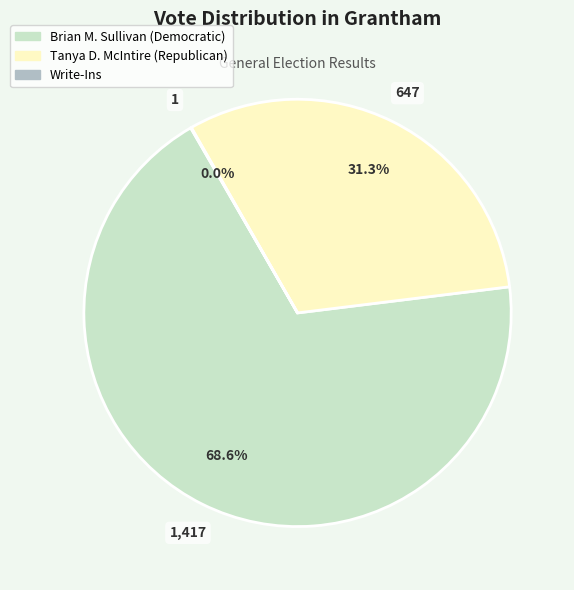

Does Brian M. Sullivan (Democratic) account for over 50% of the chart?

Yes